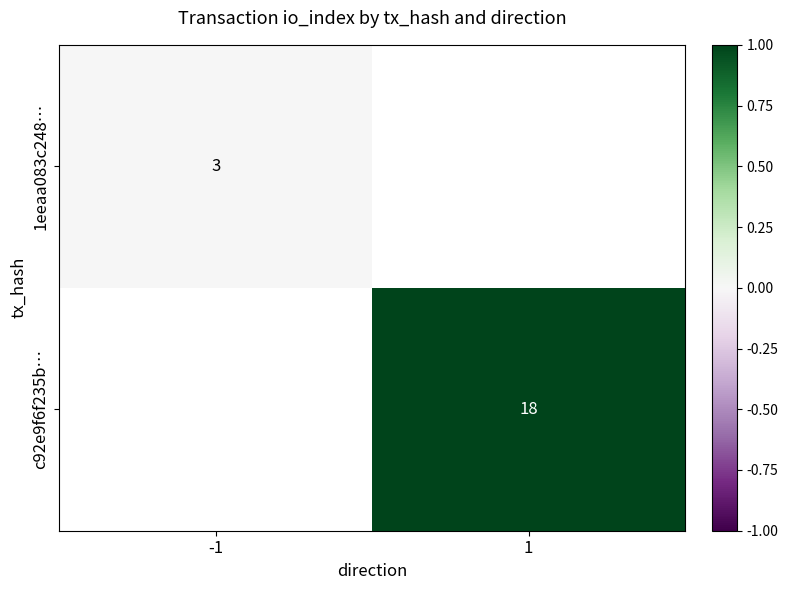

Is it true that 1eeaa083c248… equals 3 at -1?

True